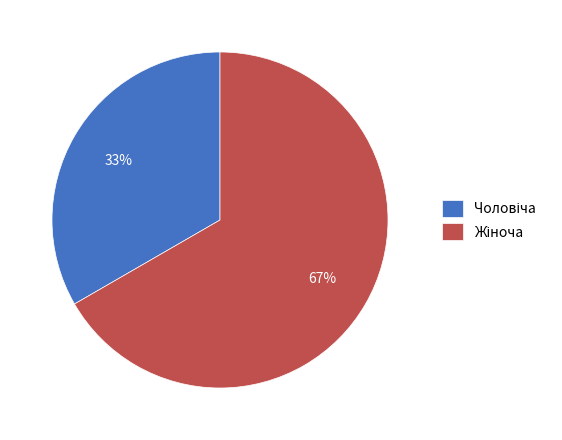

Does any single category account for the majority?

Yes